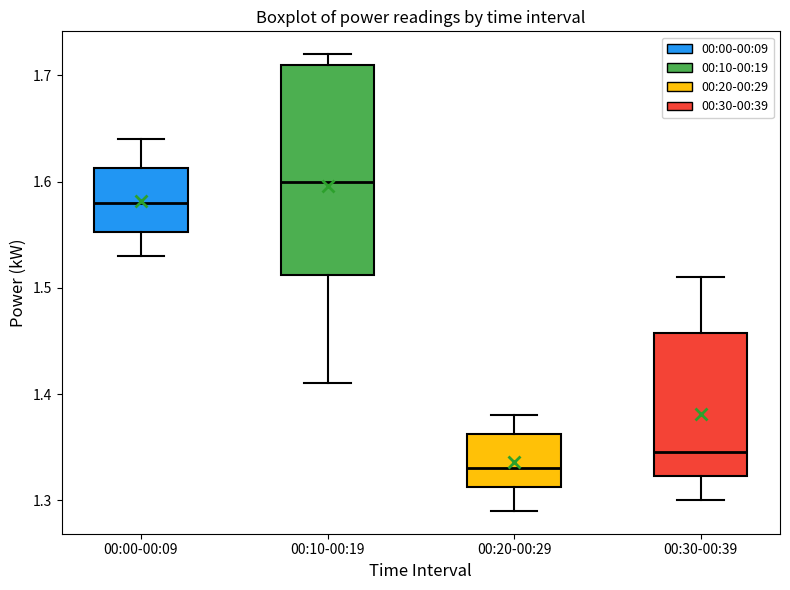

Which box is the tallest, from its lower edge to its upper edge?

00:10-00:19